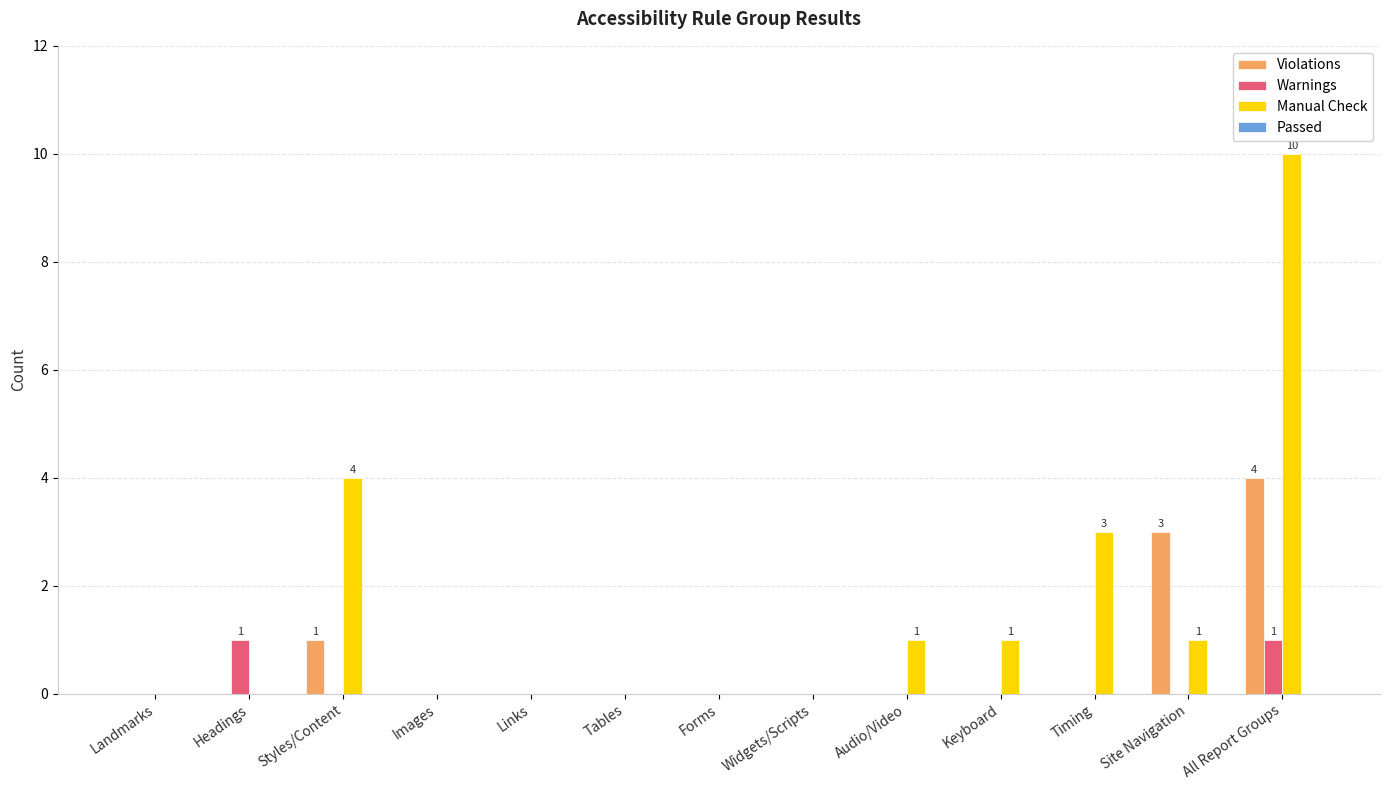

What is the maximum value shown in the chart?

10